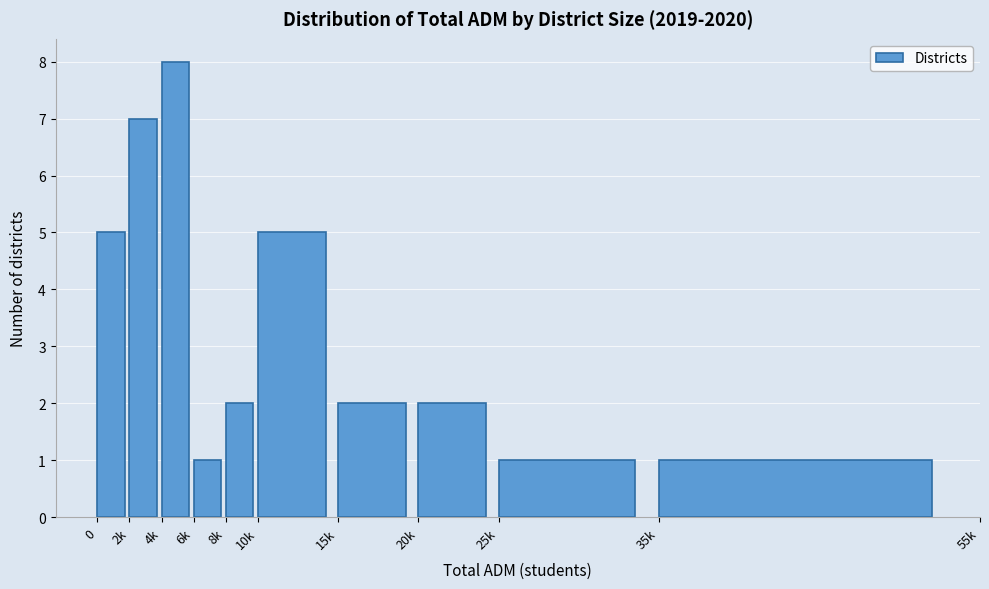

Reading left to right, what are all the values shown in this chart?

5	7	8	1	2	5	2	2	1	1